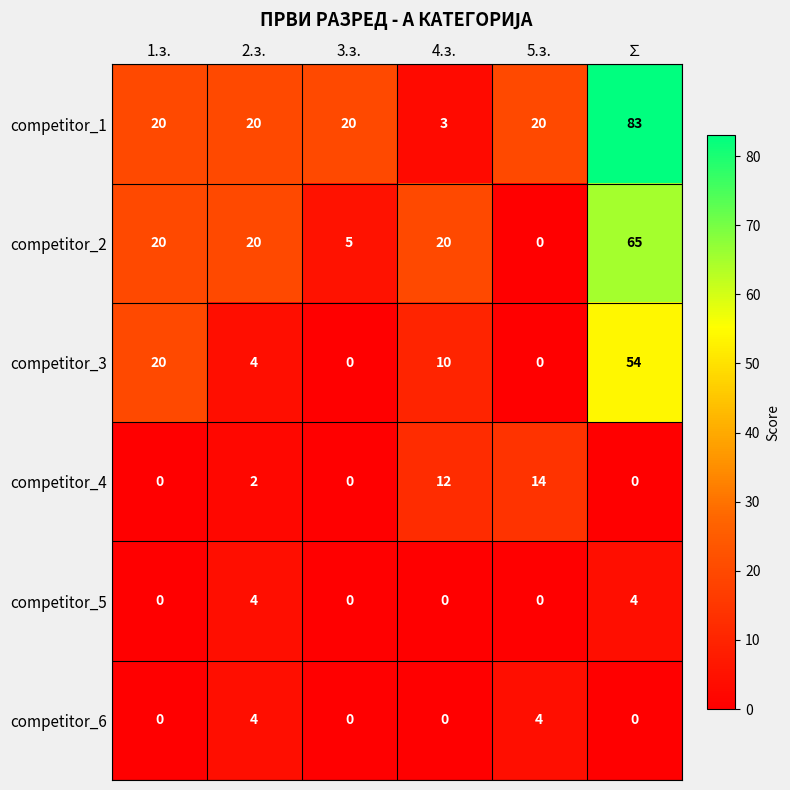

What is the difference between the competitor_3 values at 2.з. and 4.з.?

6